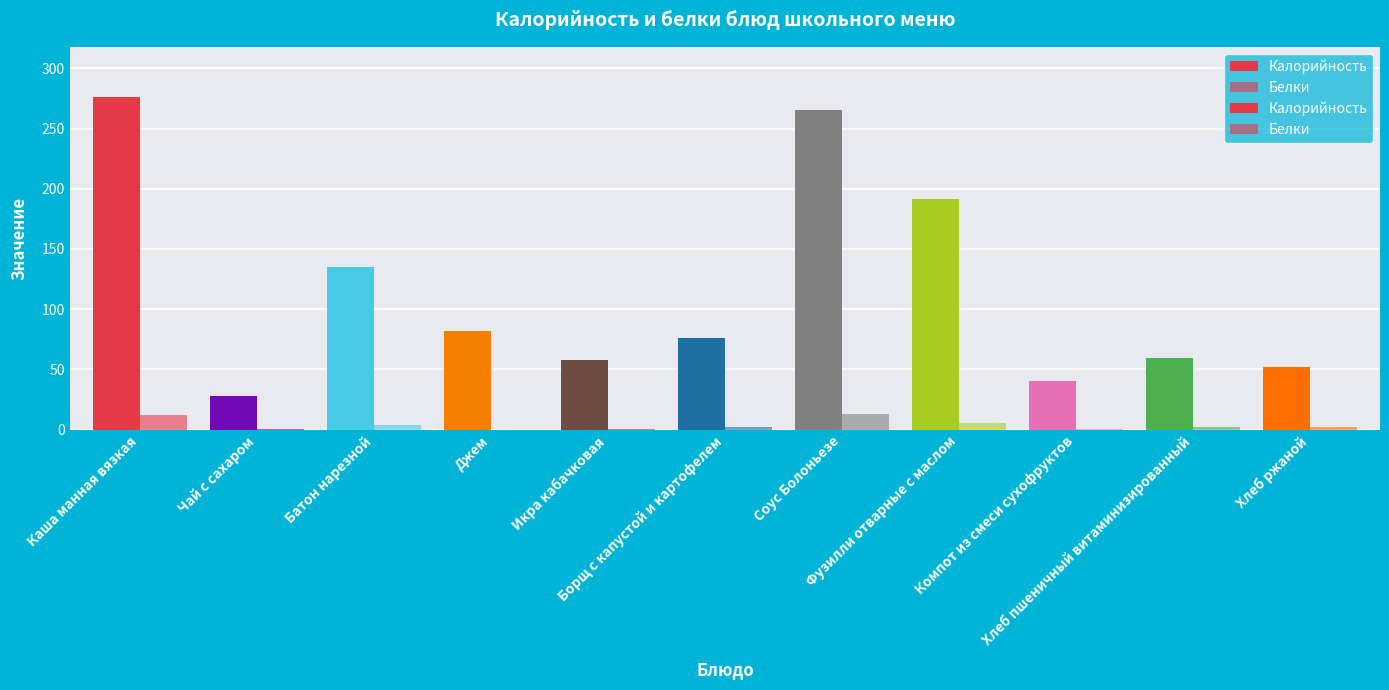

At how many categories does at least one series exceed 151?

3